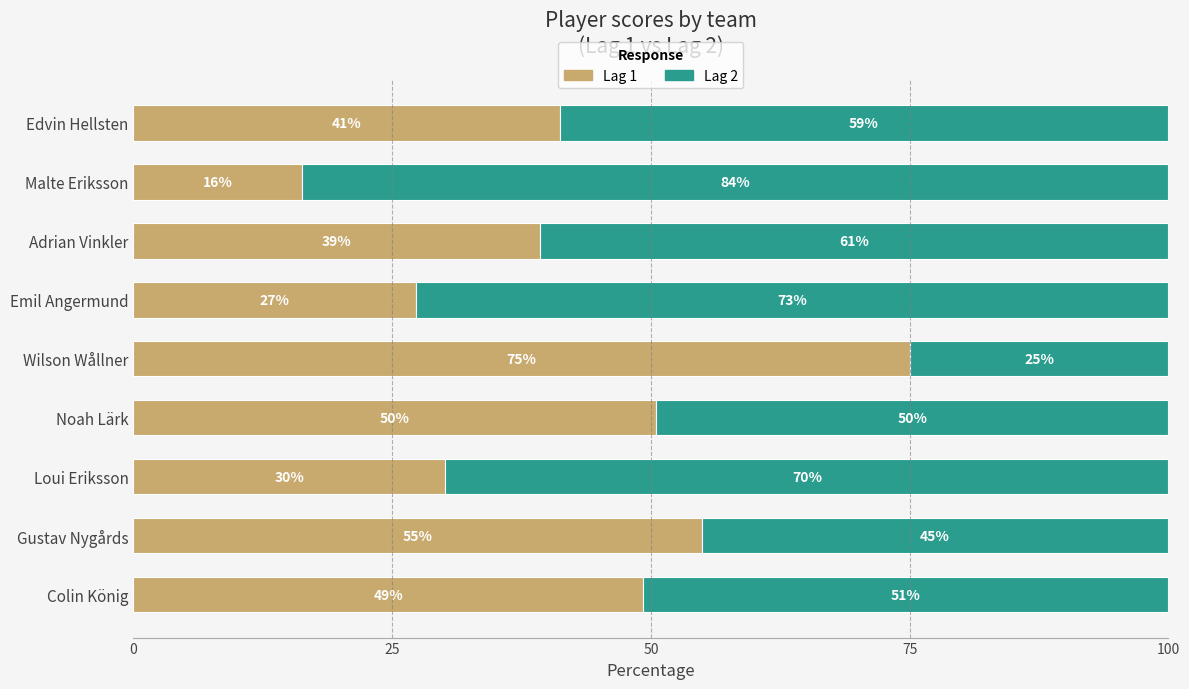

Rank the categories by Lag 1 value from lowest to highest.

Malte Eriksson, Emil Angermund, Loui Eriksson, Adrian Vinkler, Edvin Hellsten, Colin König, Noah Lärk, Gustav Nygårds, Wilson Wållner